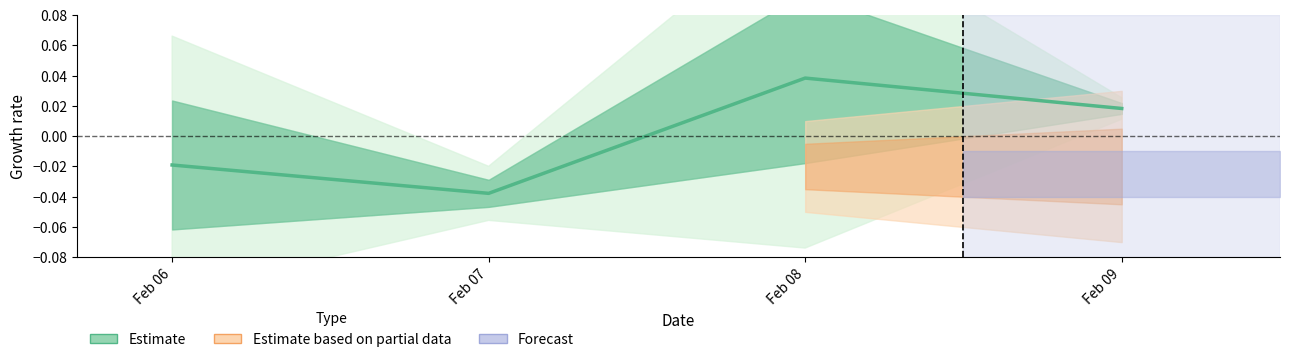

How many interior local valleys (lower than both neighbors) does the data have?

1